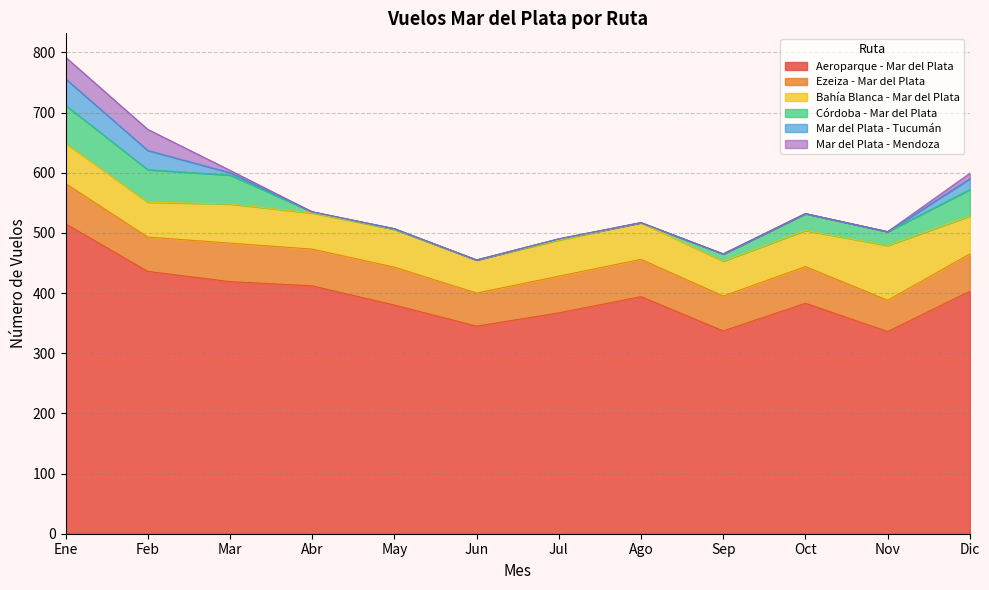

Where does the Córdoba - Mar del Plata series first go above 23?

Ene